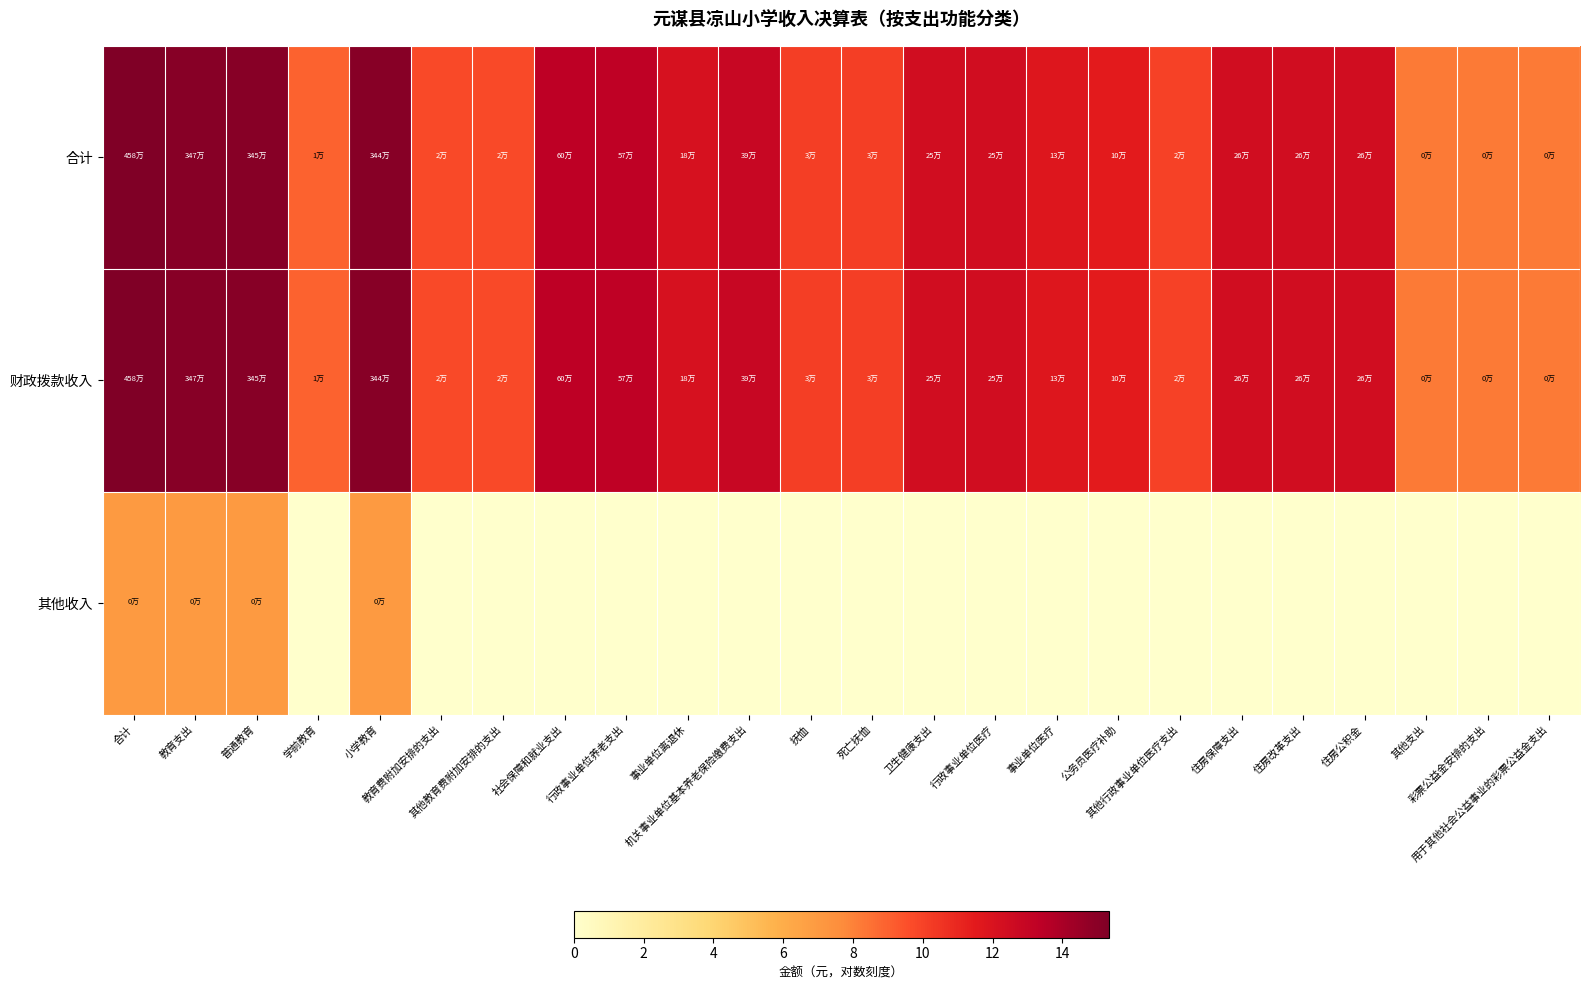

What is the total value across all series at 其他教育费附加安排的支出?

19.5